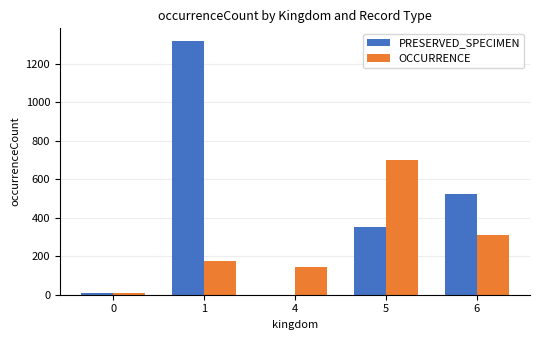

What are all the series names shown in the legend?

PRESERVED_SPECIMEN, OCCURRENCE